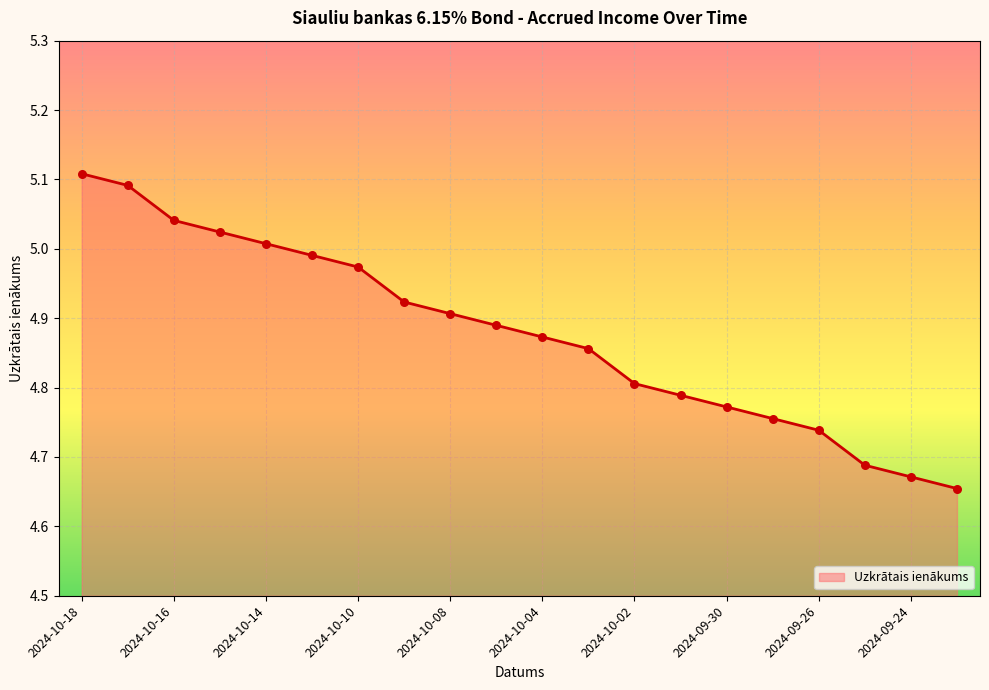

What is the difference between the maximum and minimum values?

0.5